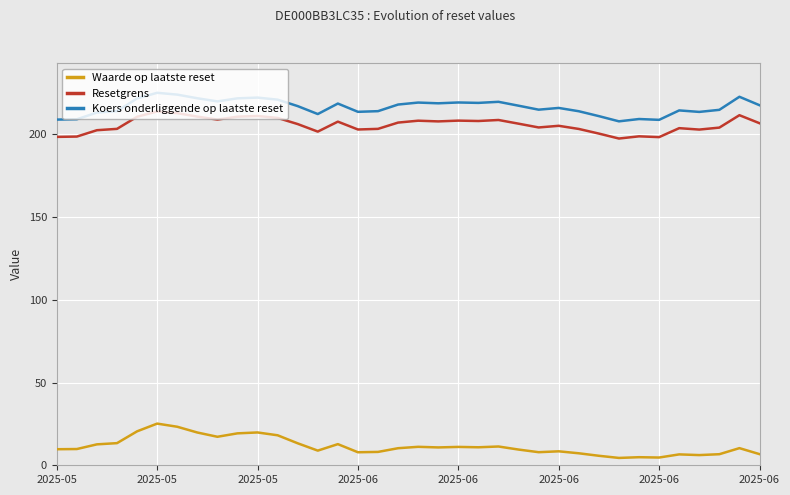

What is the greatest value displayed?

225.2